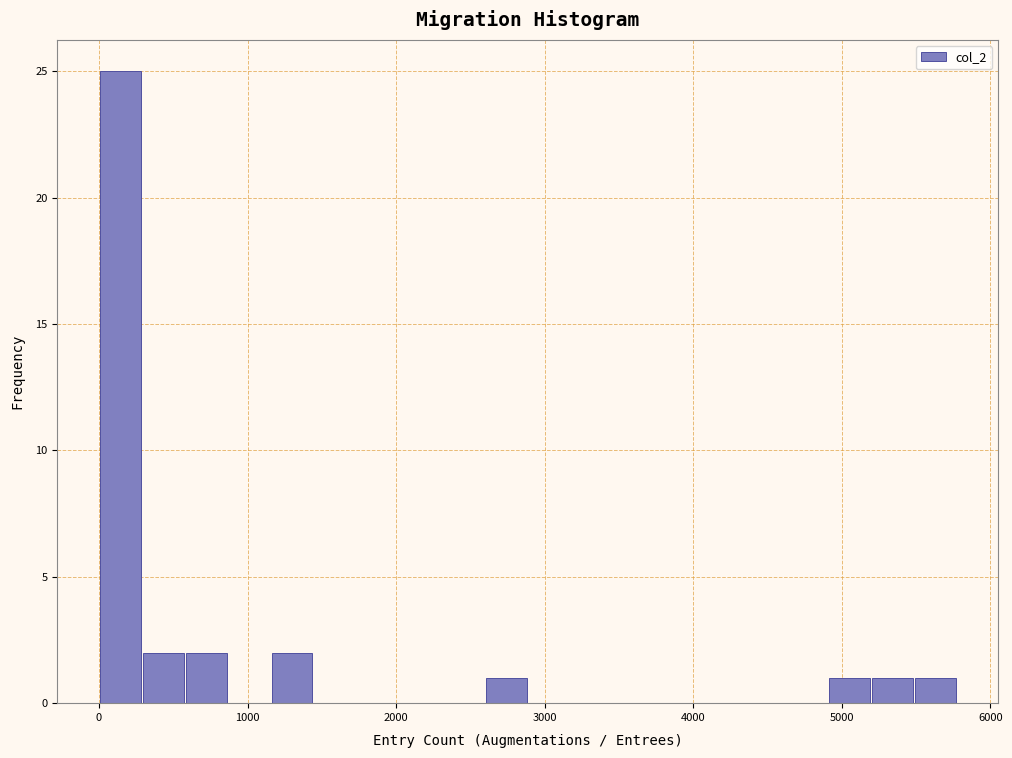

Read against the x-axis, roughly where is the centre of the tallest bar?

100